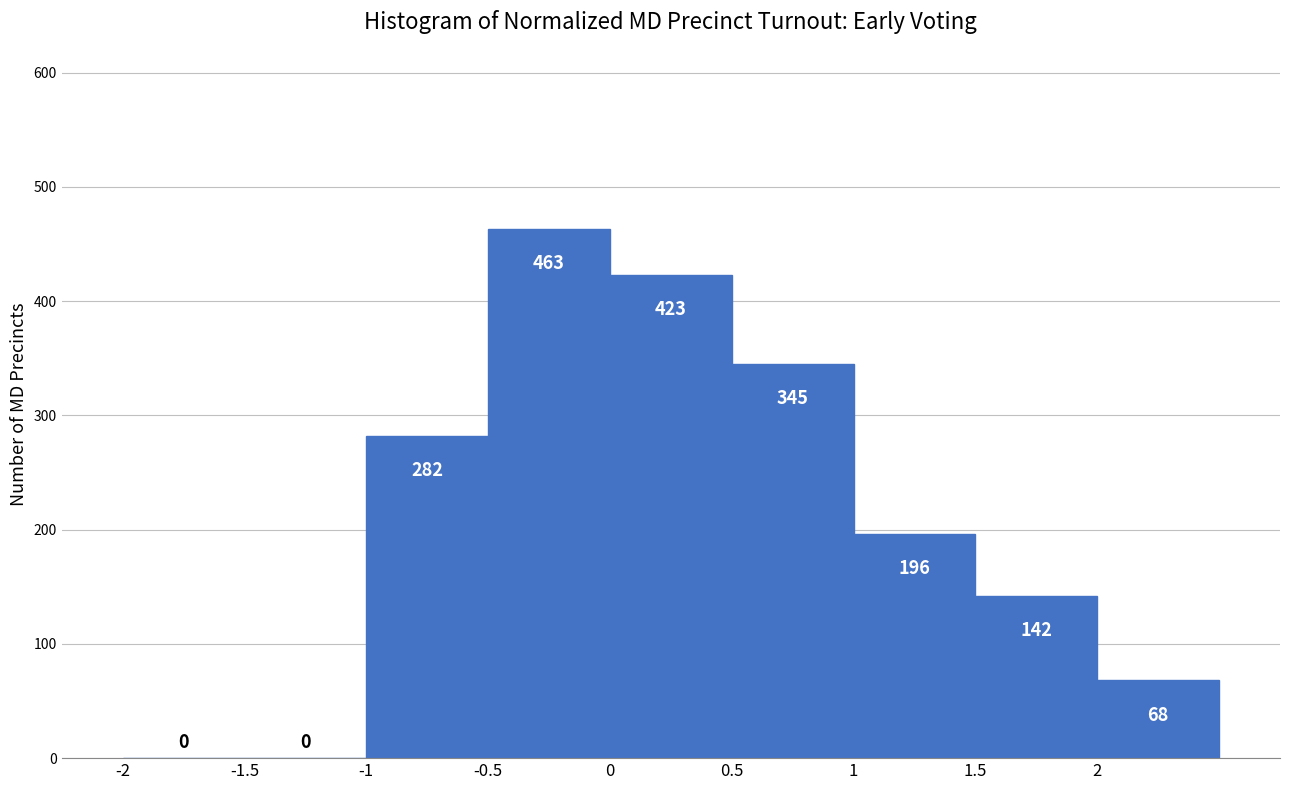

Reading left to right, transcribe this chart: for each bar, give the range it covers on the x-axis and its height.

-2.0 to -1.5: 0
-1.5 to -1.0: 0
-1.0 to -0.5: 282
-0.5 to 0.0: 463
0.0 to 0.5: 423
0.5 to 1.0: 345
1.0 to 1.5: 196
1.5 to 2.0: 142
2.0 to 2.5: 68